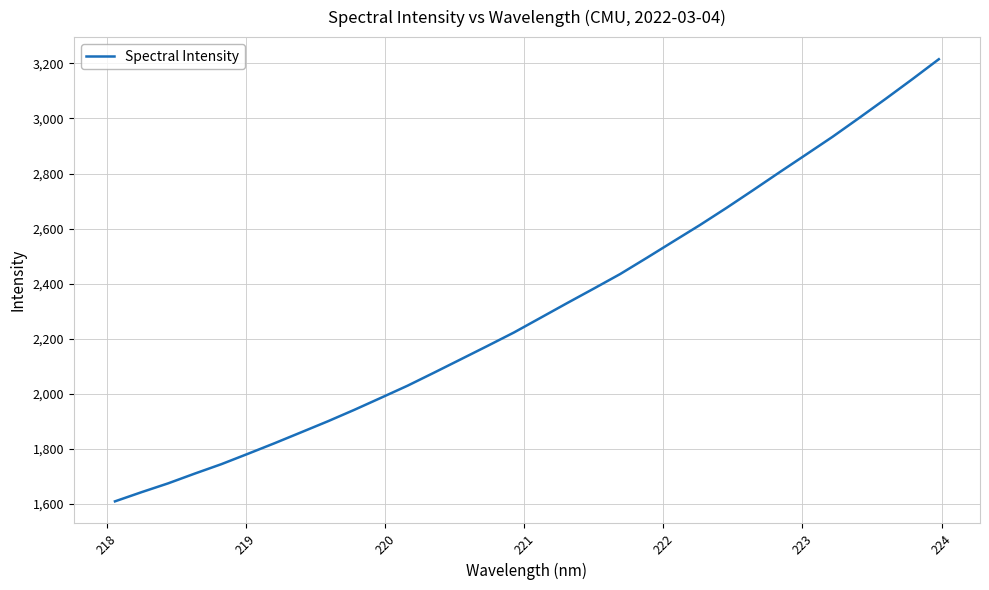

What is the minimum value shown in the chart?

1609.2